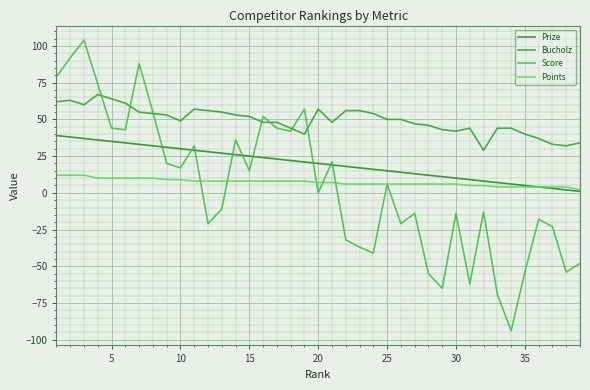

Does the chart display data point markers on the line(s)?

No